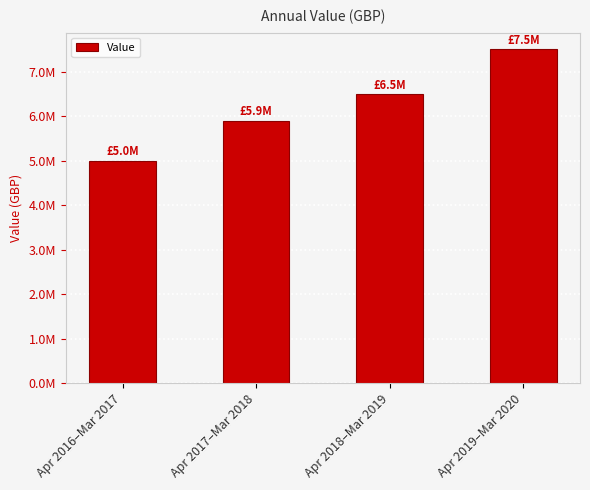

Count the values in the range 5900000 to 7500000.

3